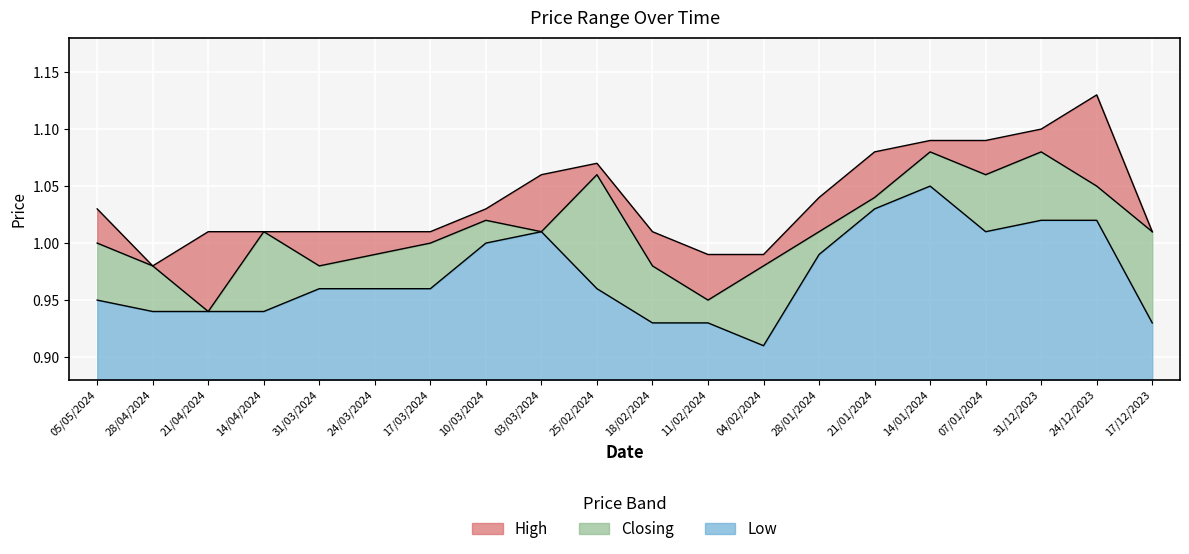

True or false: Closing has more than 1 interior local peaks.

True